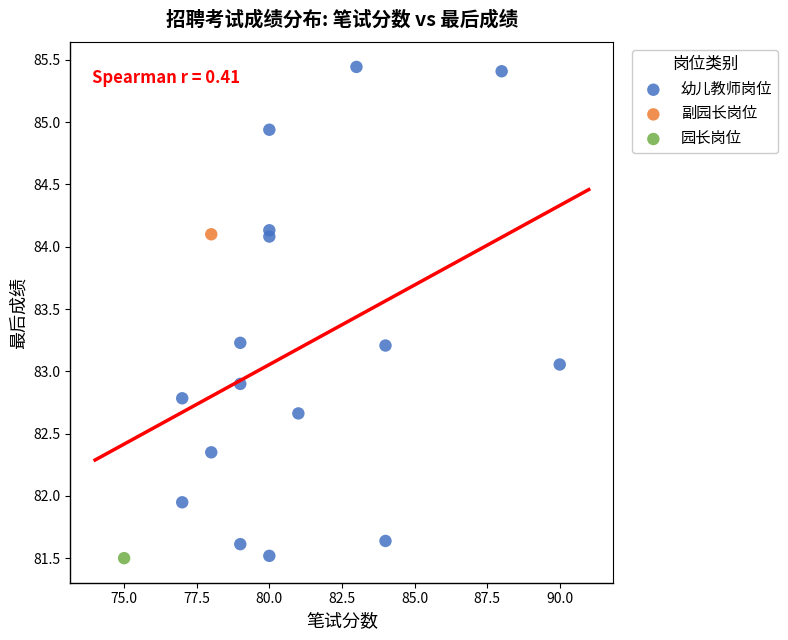

What are all the series names shown in the legend?

幼儿教师岗位, 副园长岗位, 园长岗位